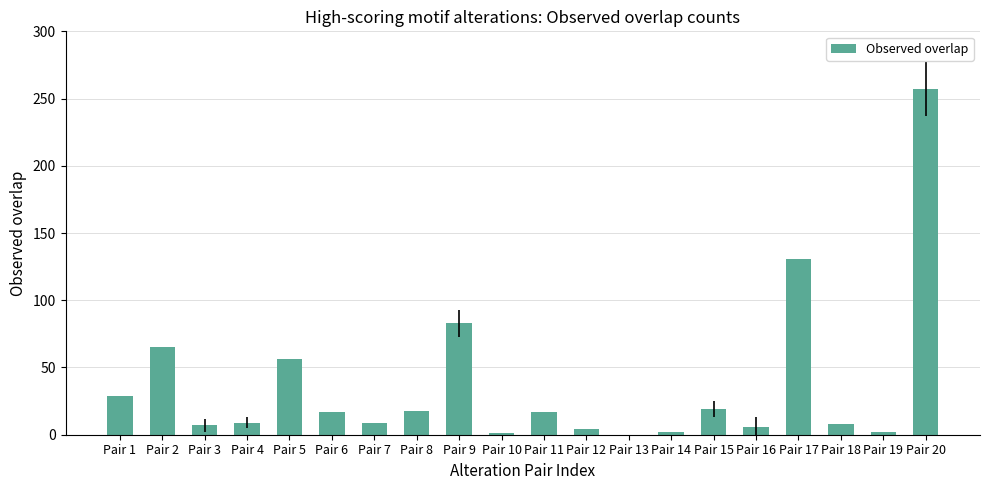

Where is the data nearest to the value 128?

Pair 17